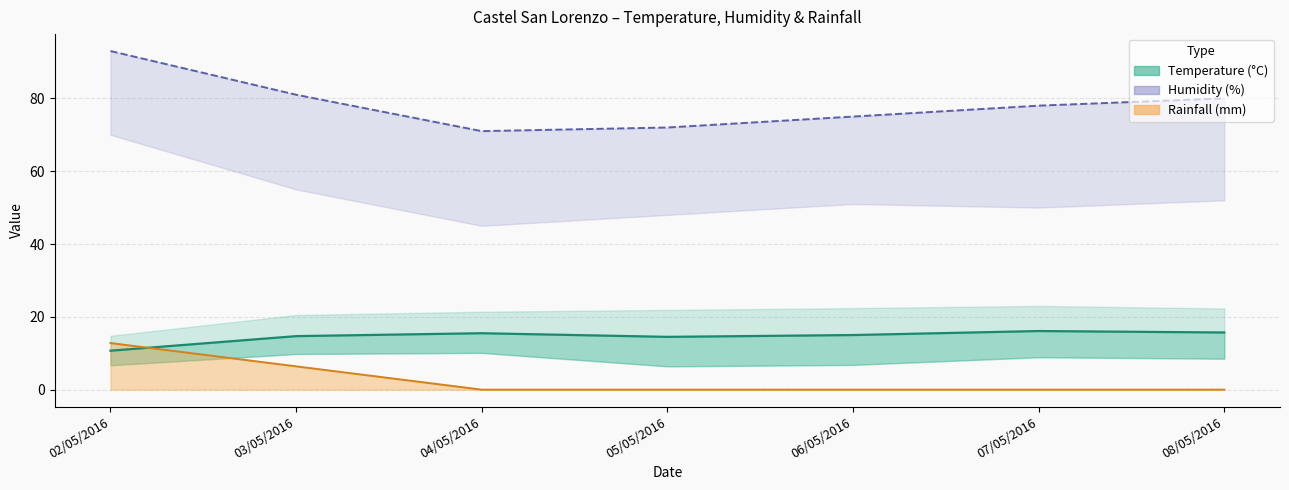

What is the sum of the Humidity Min (%) values at 04/05/2016 and 05/05/2016?

143.0